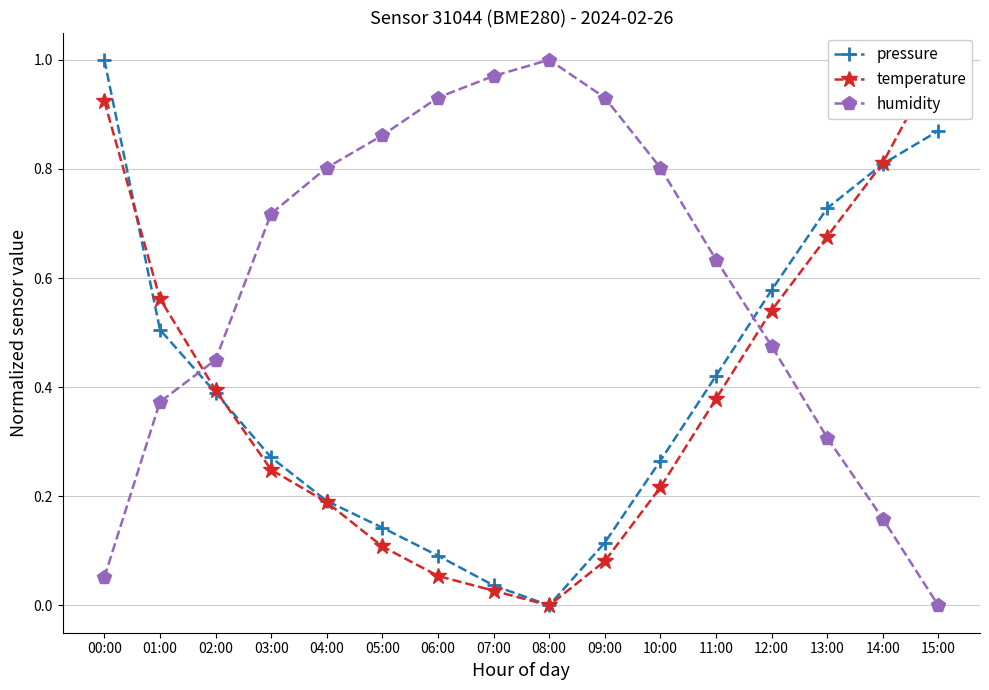

Does the chart display data point markers on the line(s)?

Yes